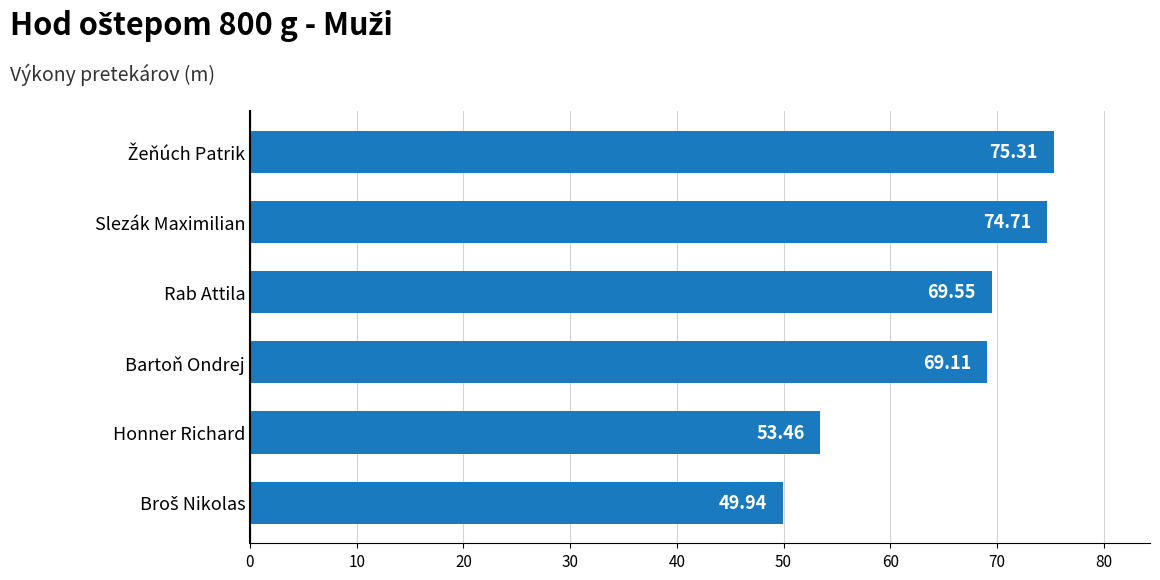

Where is the data nearest to the value 62?

Bartoň Ondrej